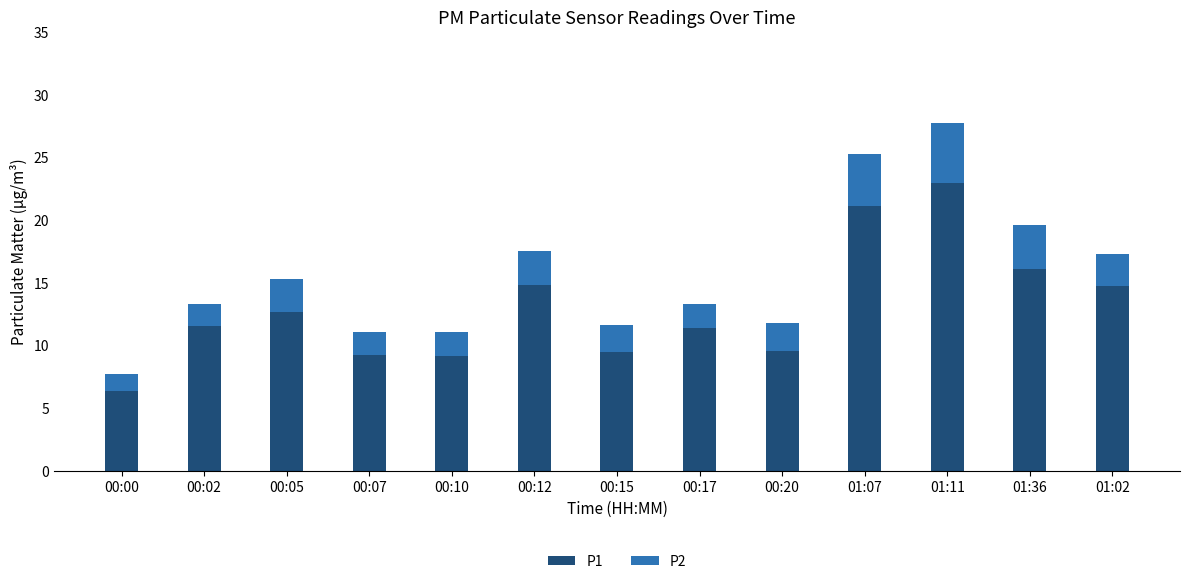

True or false: P1 has a value of 1.4 at 00:00.

False